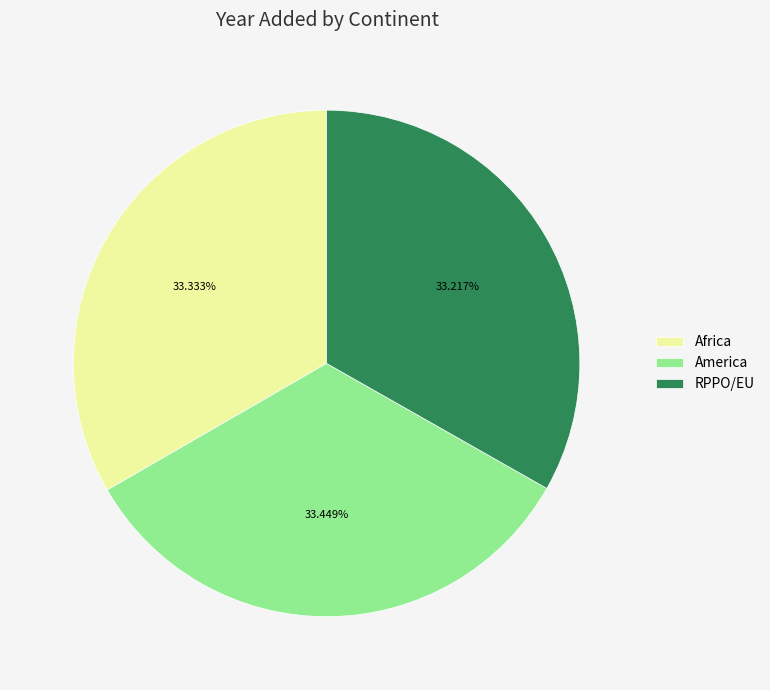

How many slices are in this pie chart?

3